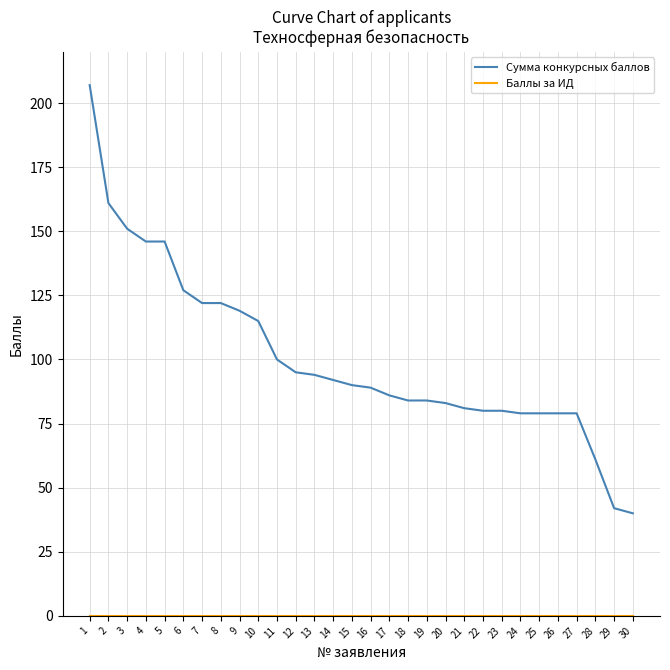

True or false: Сумма конкурсных баллов has a value of 100 at 11.

True